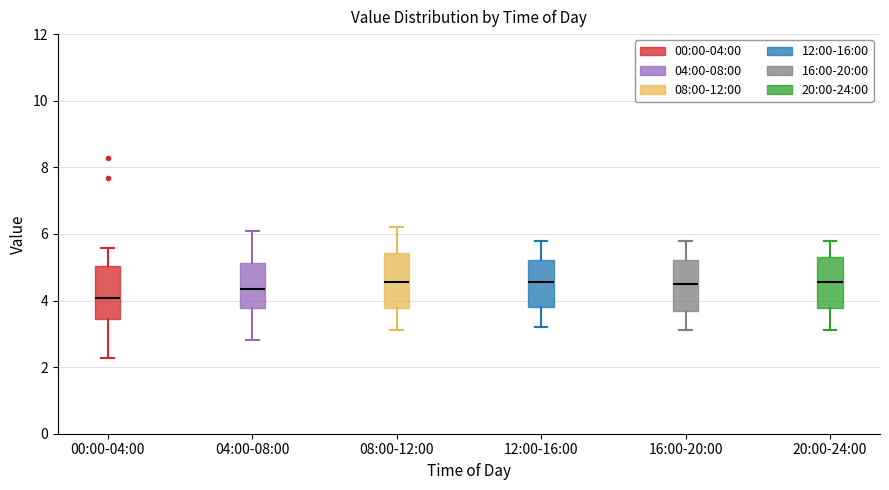

Which box's median line is the lowest?

00:00-04:00